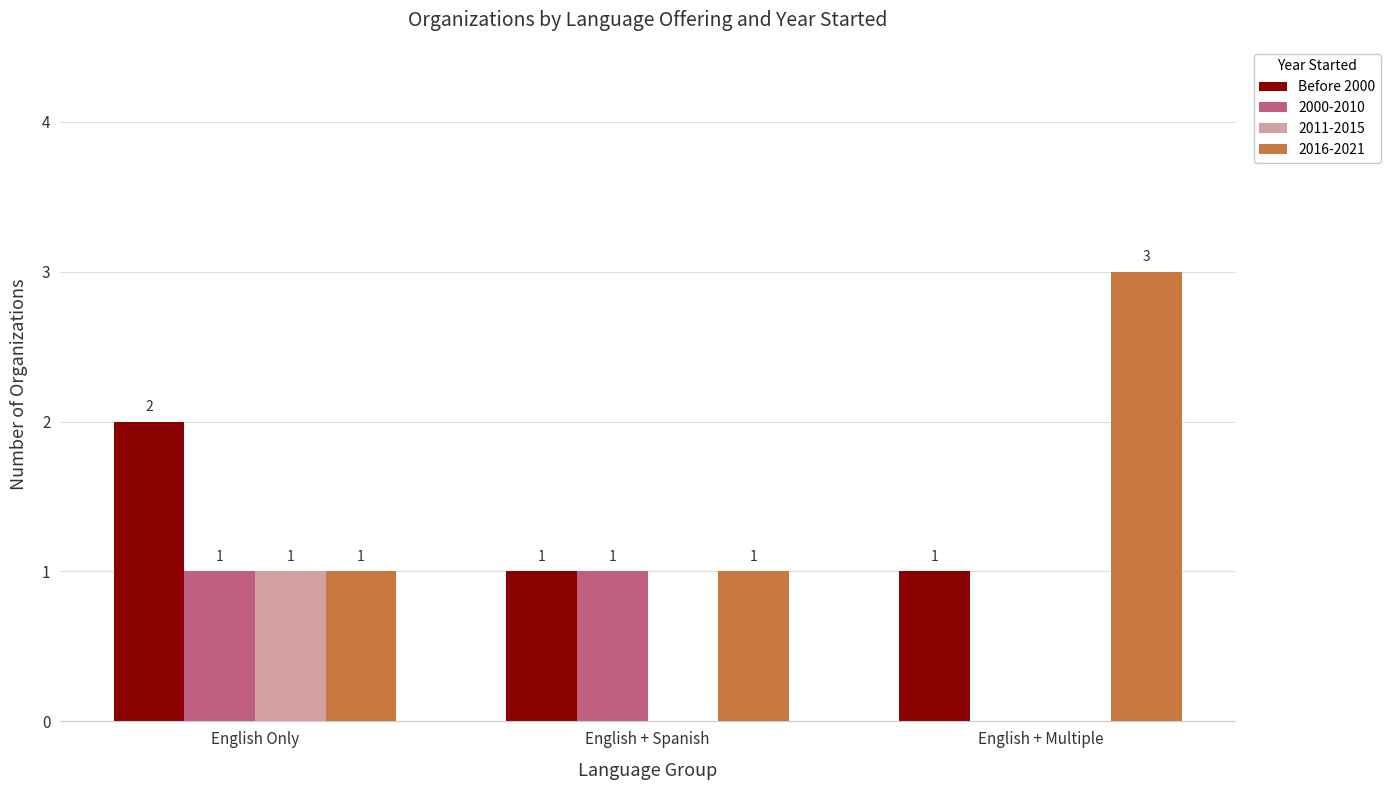

At which category is the sum across all series the highest?

English Only